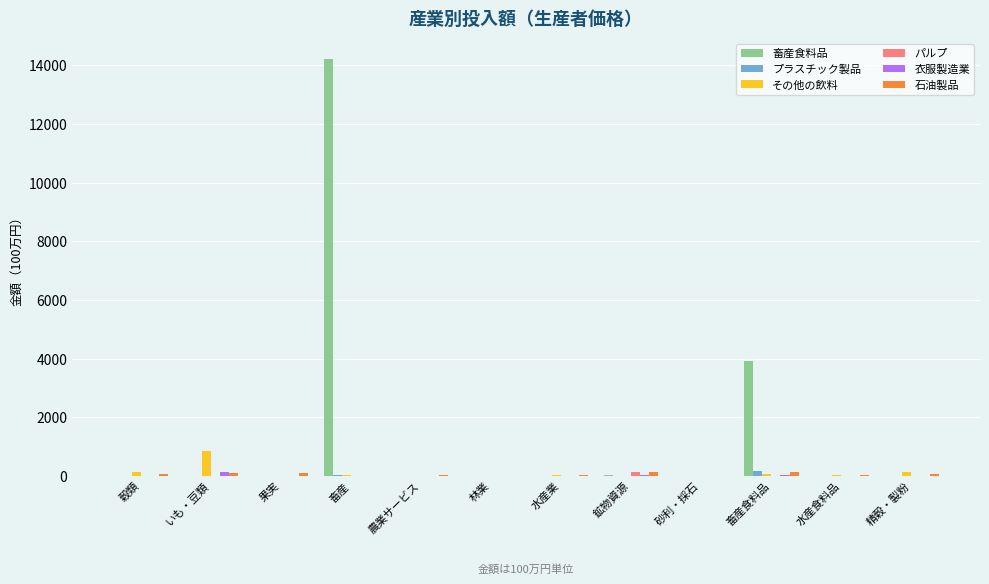

What is the sum of the 畜産食料品 values at いも・豆類 and 穀類?

0.9